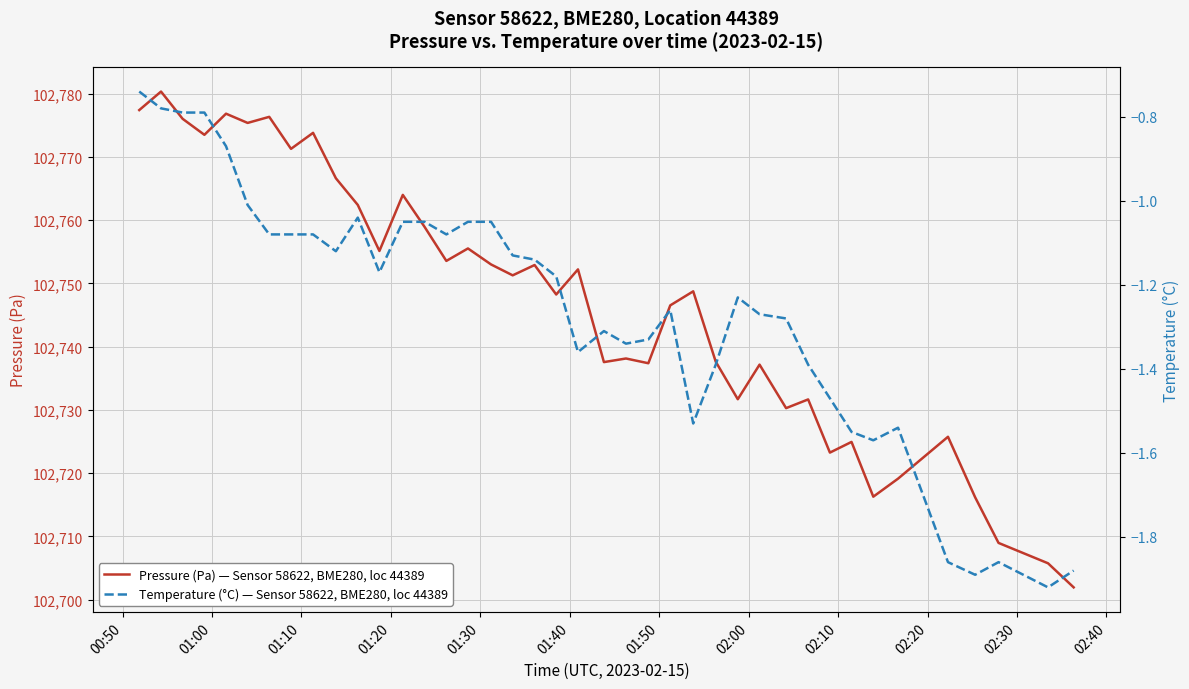

True or false: Temperature (°C) — Sensor 58622, BME280, loc 44389 has more than 0 points higher than both neighbors.

True